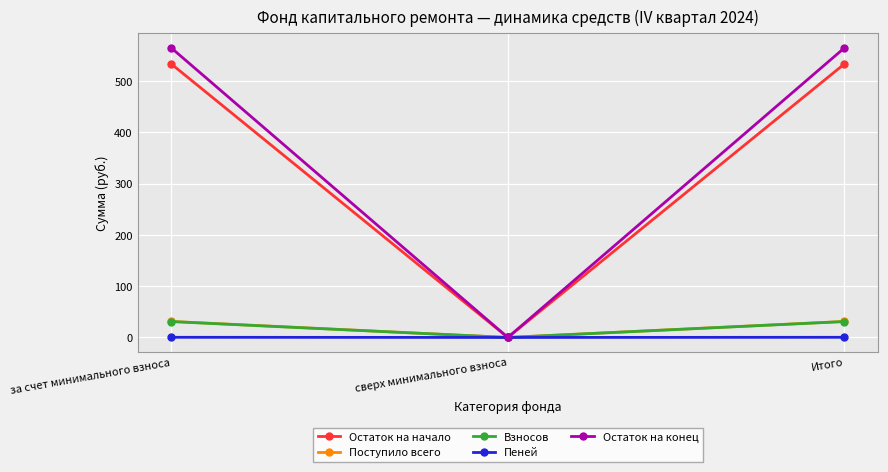

Which series changed the most between сверх минимального взноса and Итого?

Остаток на конец